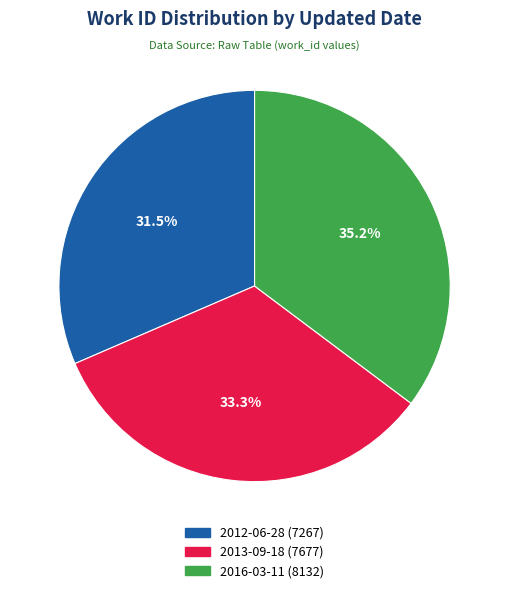

How many segments does this pie chart have?

3